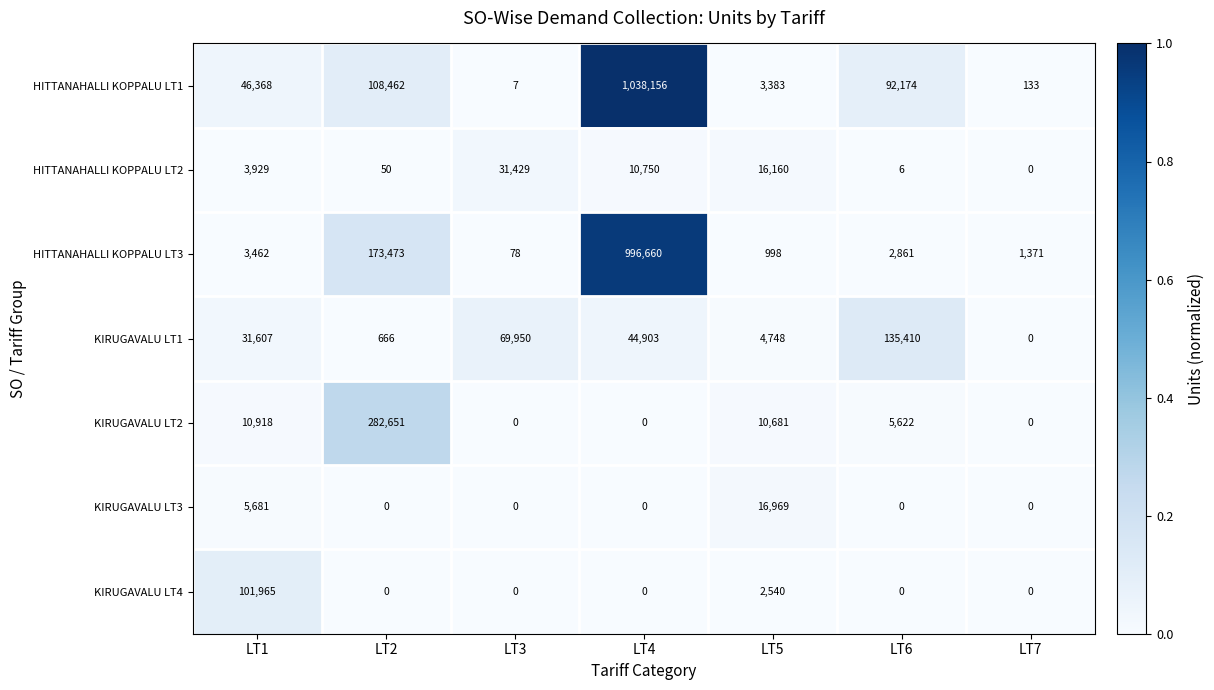

List the labels in order of KIRUGAVALU LT1 value, smallest first.

LT7, LT2, LT5, LT1, LT4, LT3, LT6